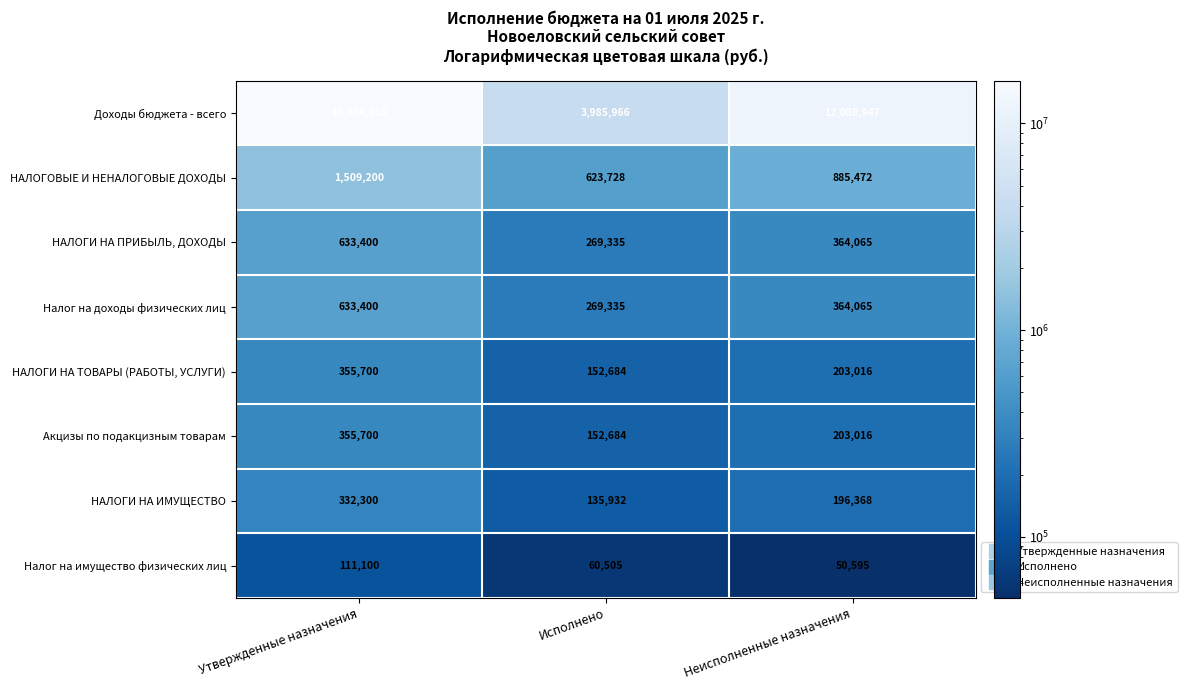

List the labels in order of Доходы бюджета - всего value, smallest first.

Исполнено, Неисполненные назначения, Утвержденные назначения